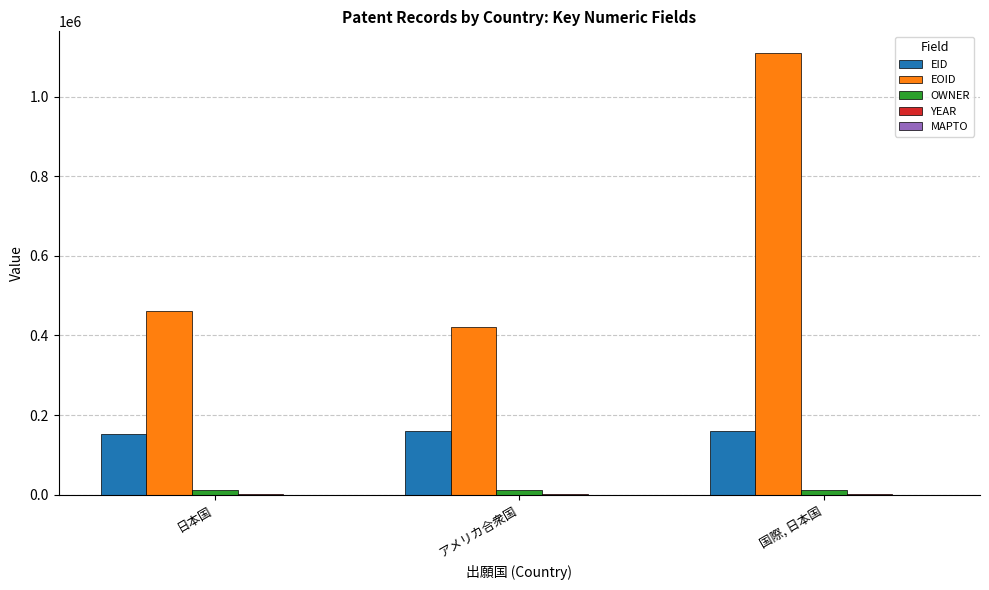

Are the bars grouped side by side (vs. stacked)?

Yes